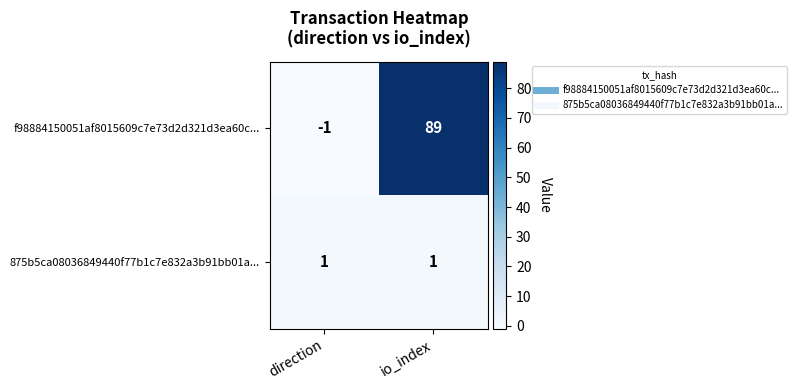

Rank the series at direction from lowest to highest value.

f98884150051af8015609c7e73d2d321d3ea60c..., 875b5ca08036849440f77b1c7e832a3b91bb01a...